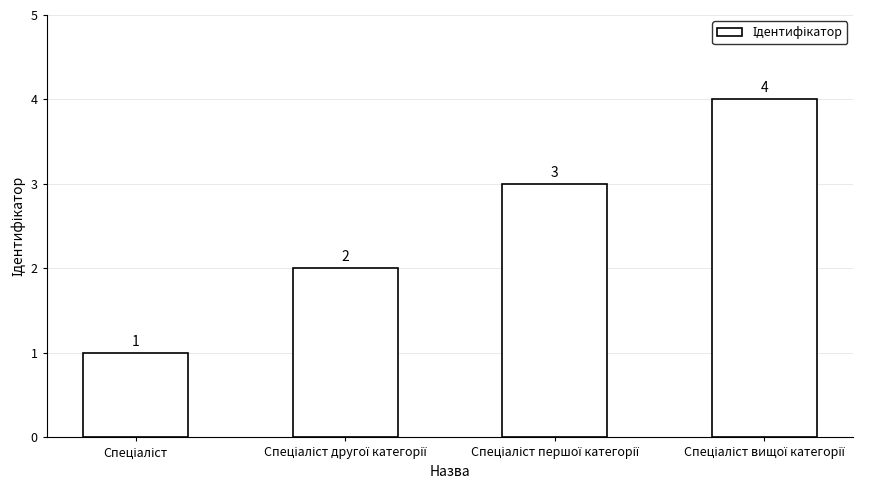

What is the difference between the maximum and minimum values?

3